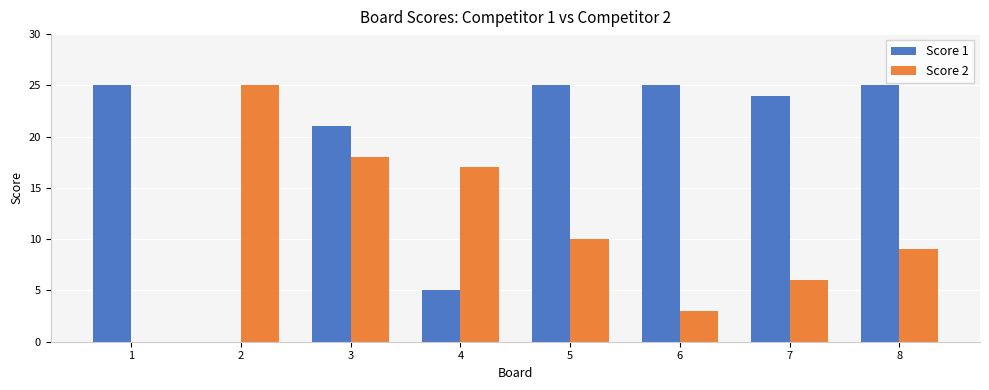

The value of Score 1 at 7 is 9. True or false?

False